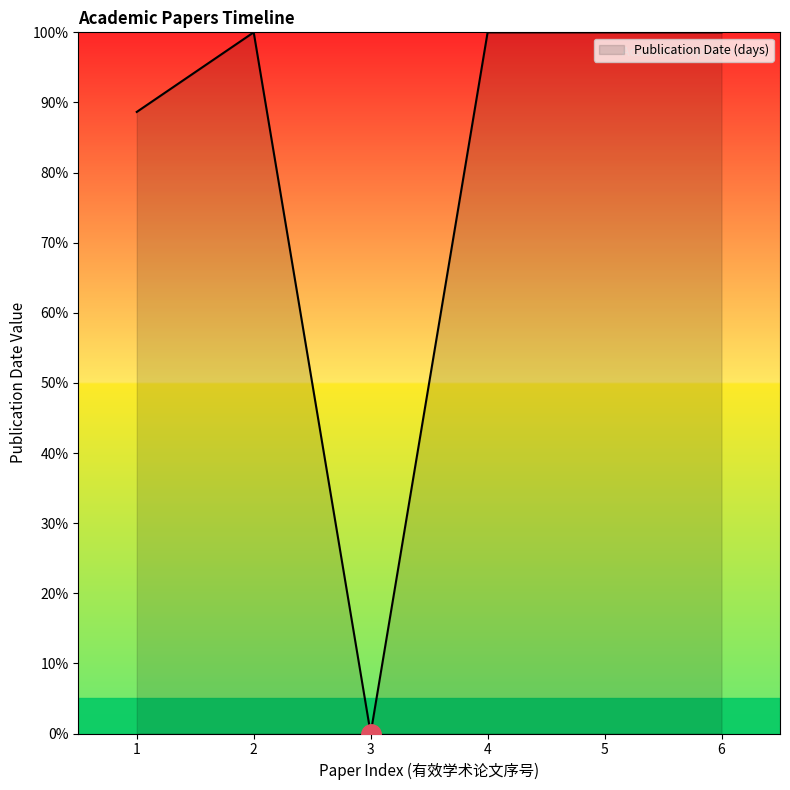

What is the change in value from 1 to 3?

-88.6